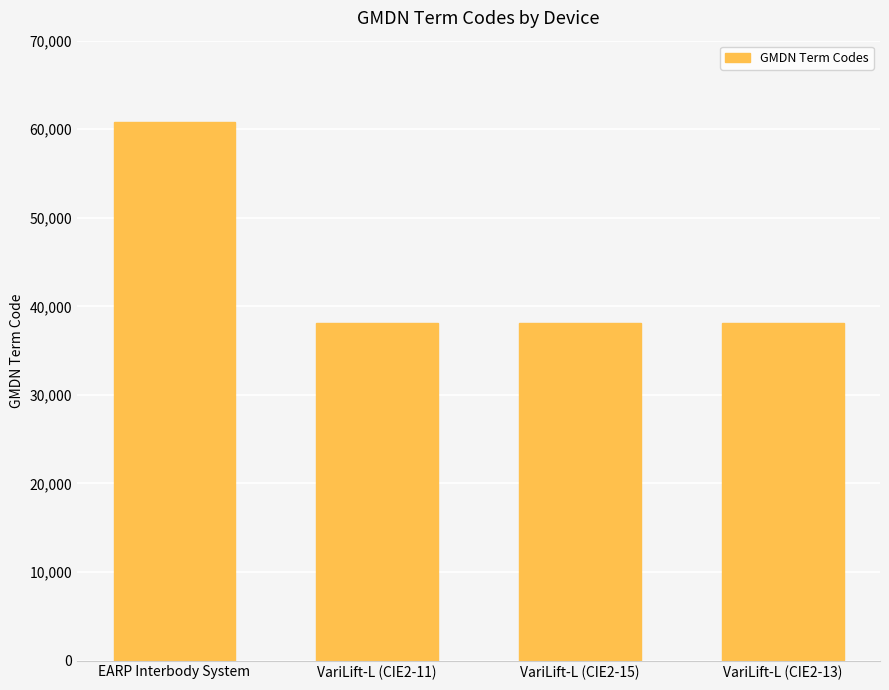

The chart shows a value of 36858 at EARP Interbody System. True or false?

False